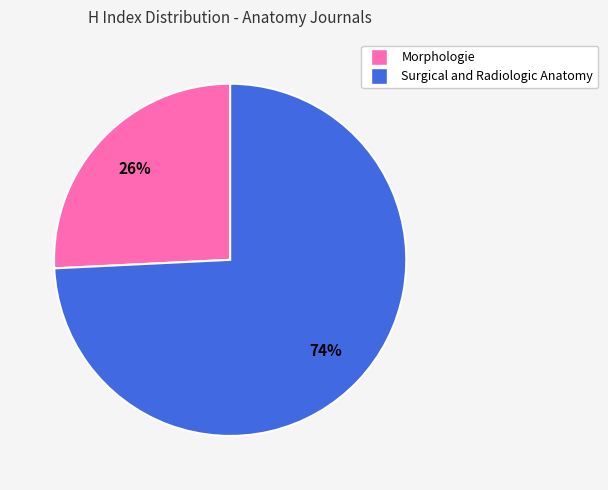

Count the number of slices in the pie.

2